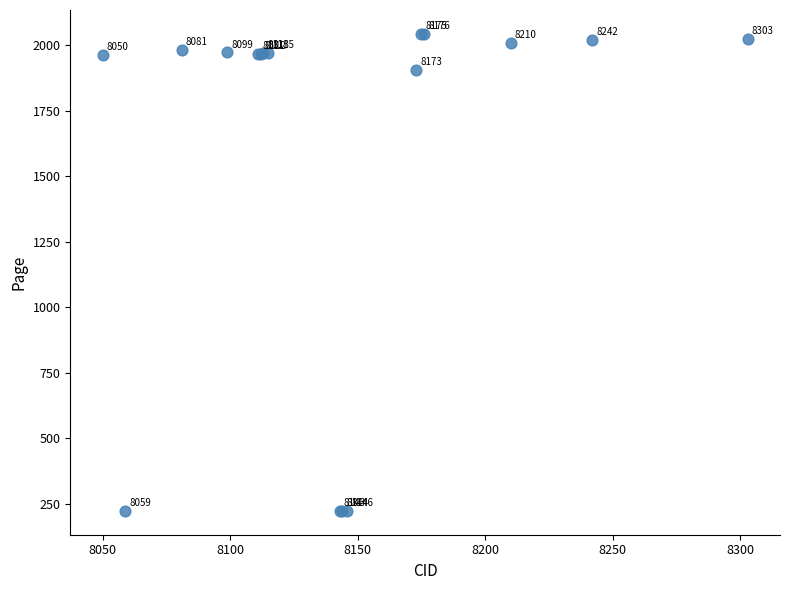

What Y value in the scatter plot is closest to 1133?

1905.0